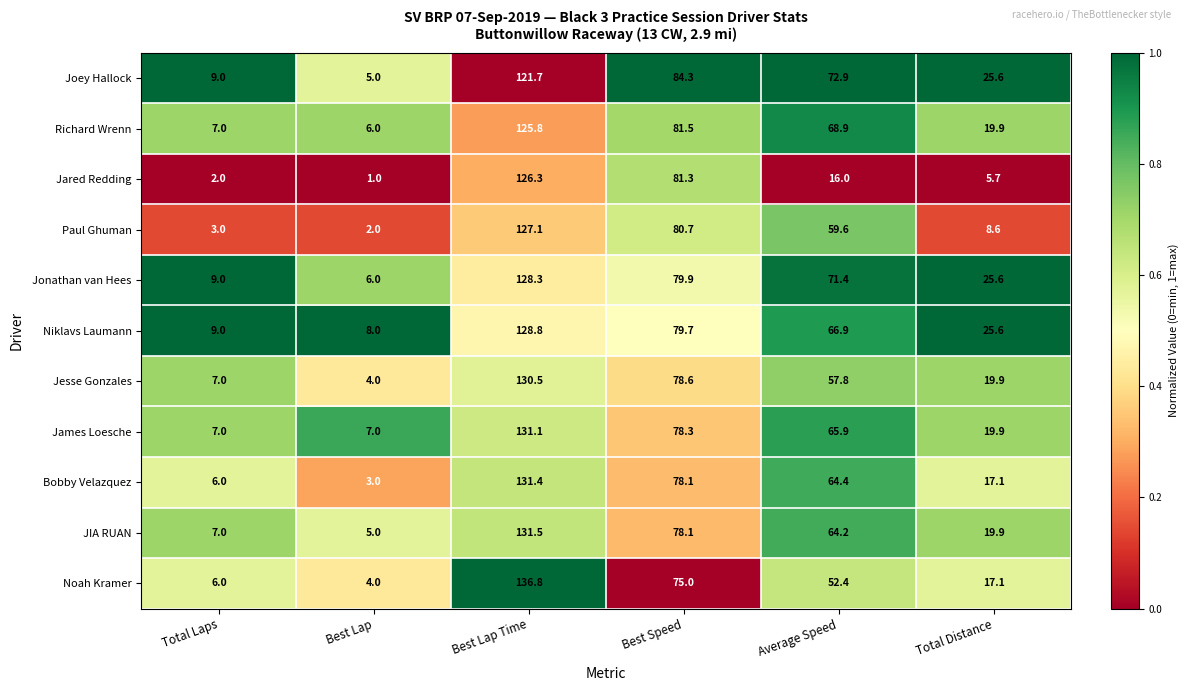

What is the maximum value shown in the chart?

136.8